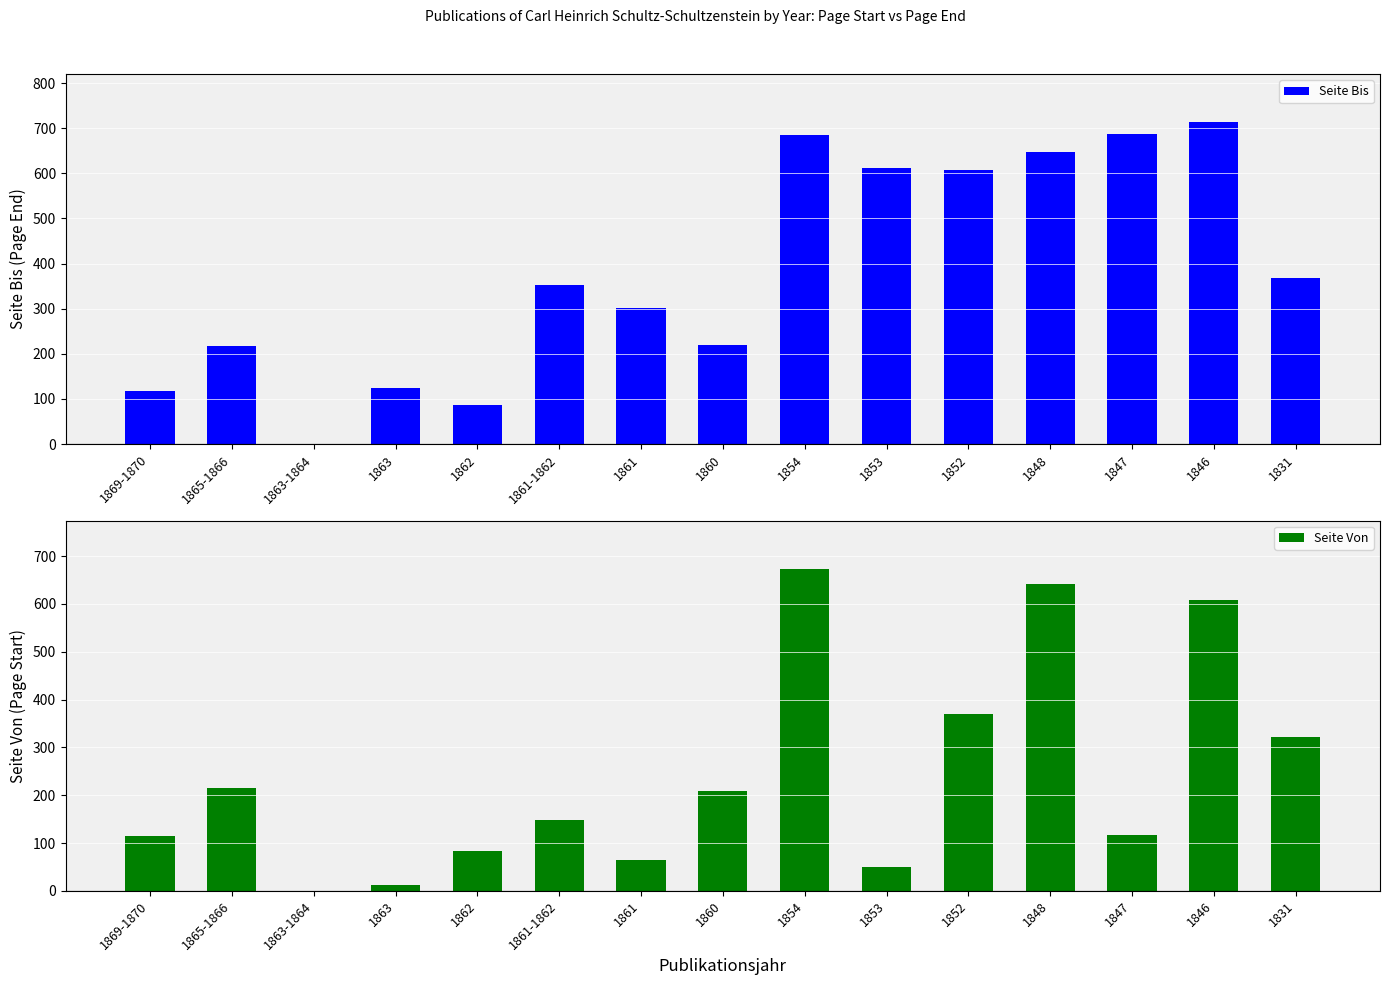

Reading left to right, extract all data points from this chart.

Seite Bis: 117	217	0	125	86	353	302	219	685	611	608	648	688	713	368
Seite Von: 114	216	0	13	83	148	65	209	673	49	369	641	117	609	321